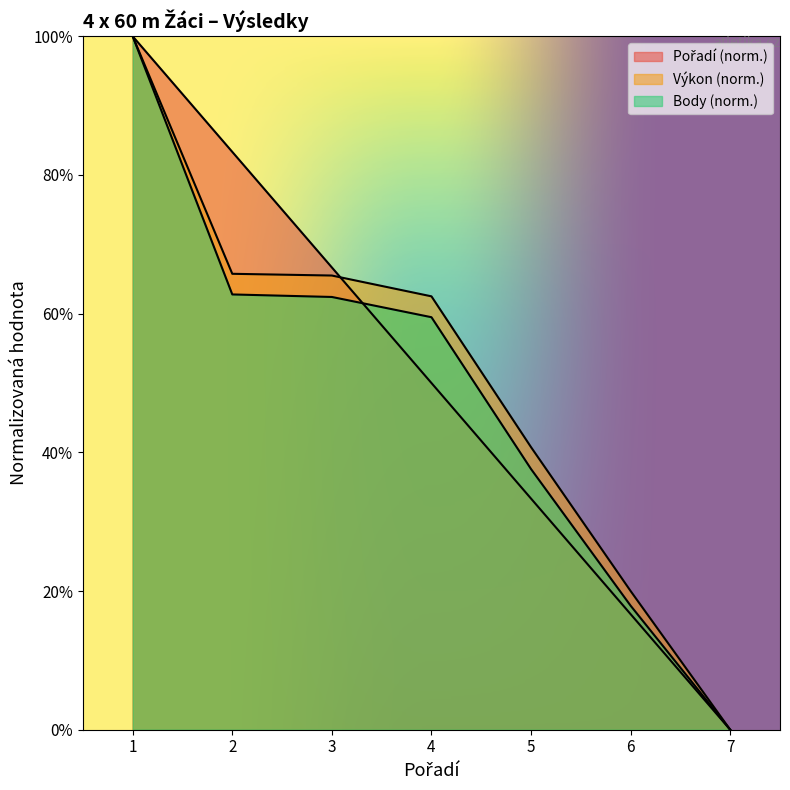

Reading left to right, list all the values displayed in this chart.

Pořadí: 1=100.0	2=83.3	3=66.7	4=50.0	5=33.3	6=16.7	7=0.0
Výkon: 1=100.0	2=65.7	3=65.5	4=62.5	5=40.7	6=20.0	7=0.0
Body: 1=100.0	2=62.8	3=62.4	4=59.5	5=37.6	6=17.9	7=0.0